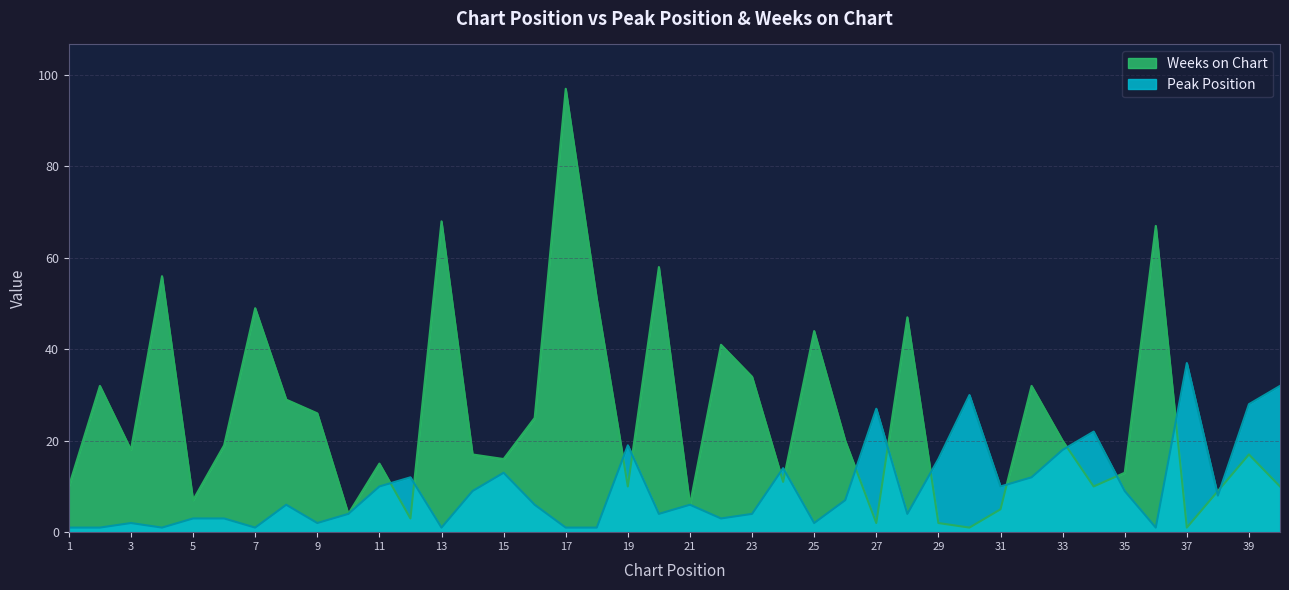

Rank the series at 15 from lowest to highest value.

Peak Position, Weeks on Chart